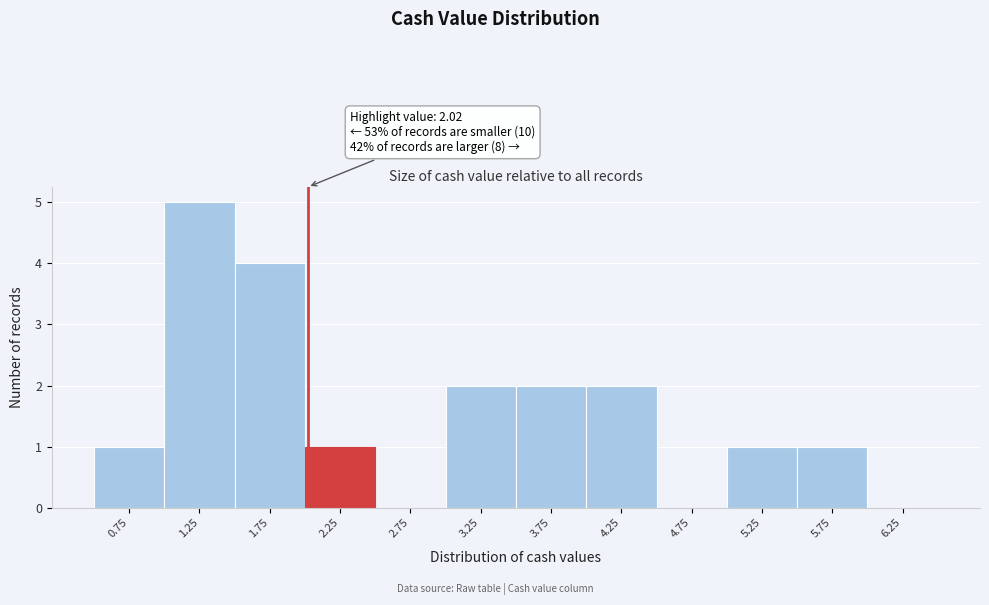

Which range on the x-axis has the tallest bar?

1.0 to 1.5